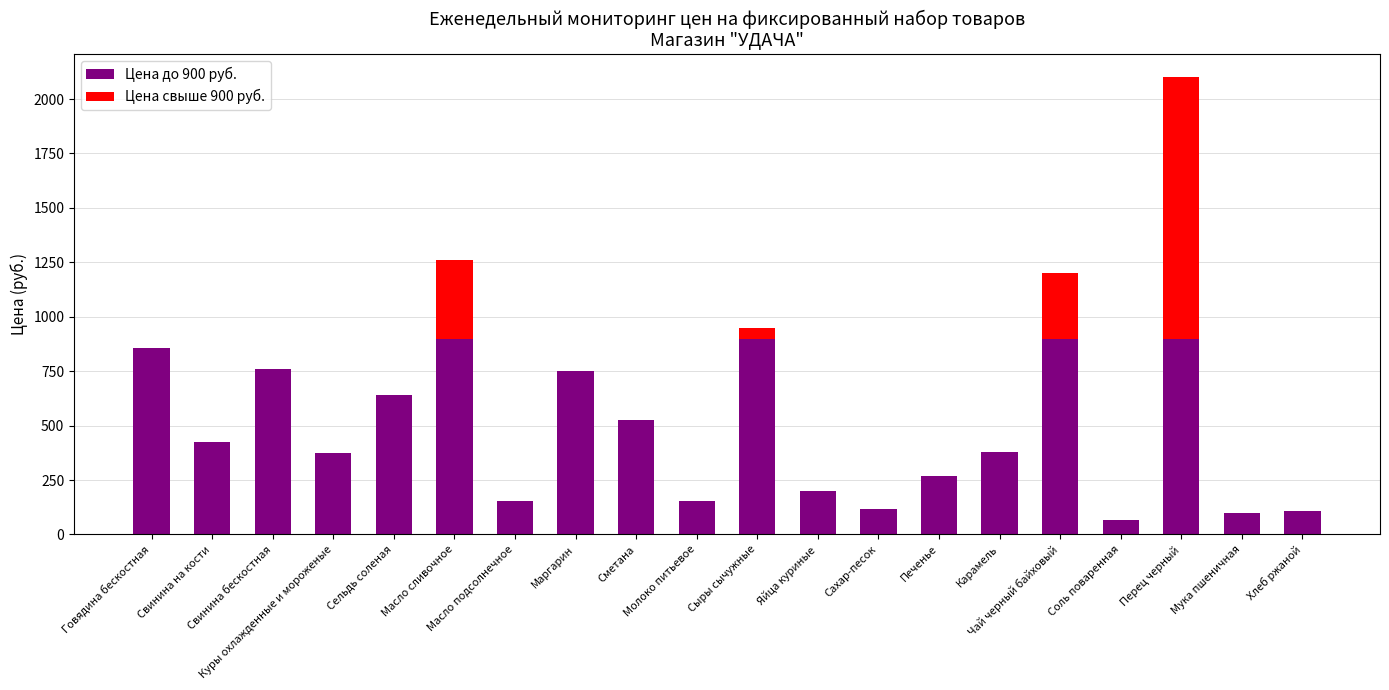

What is the sum of the Цена до 900 руб. values at Карамель and Сыры сычужные?

1280